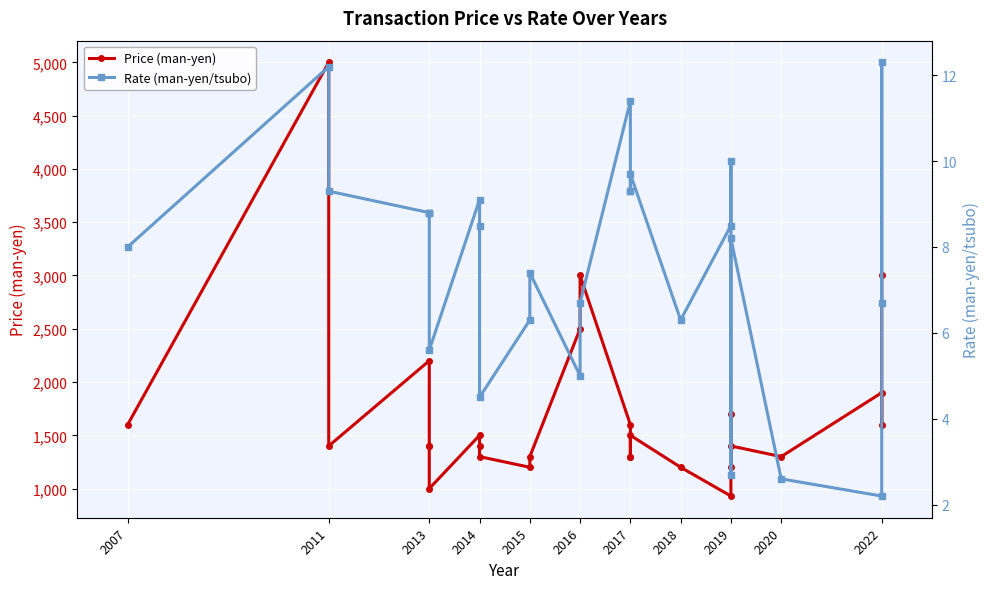

Reading left to right, list all the values displayed in this chart.

Price (man-yen): 1600.0	5000.0	1400.0	2200.0	1400.0	1400.0	1000.0	1500.0	1400.0	1300.0	1200.0	1300.0	2500.0	3000.0	1600.0	1300.0	1300.0	1500.0	1200.0	930.0	1700.0	1200.0	1400.0	1300.0	1900.0	1600.0	3000.0
Rate (man-yen/tsubo): 8.0	12.2	9.3	8.8	8.8	8.8	5.6	9.1	8.5	4.5	6.3	7.4	5.0	6.7	11.4	9.3	9.3	9.7	6.3	8.5	10.0	2.7	8.2	2.6	2.2	12.3	6.7